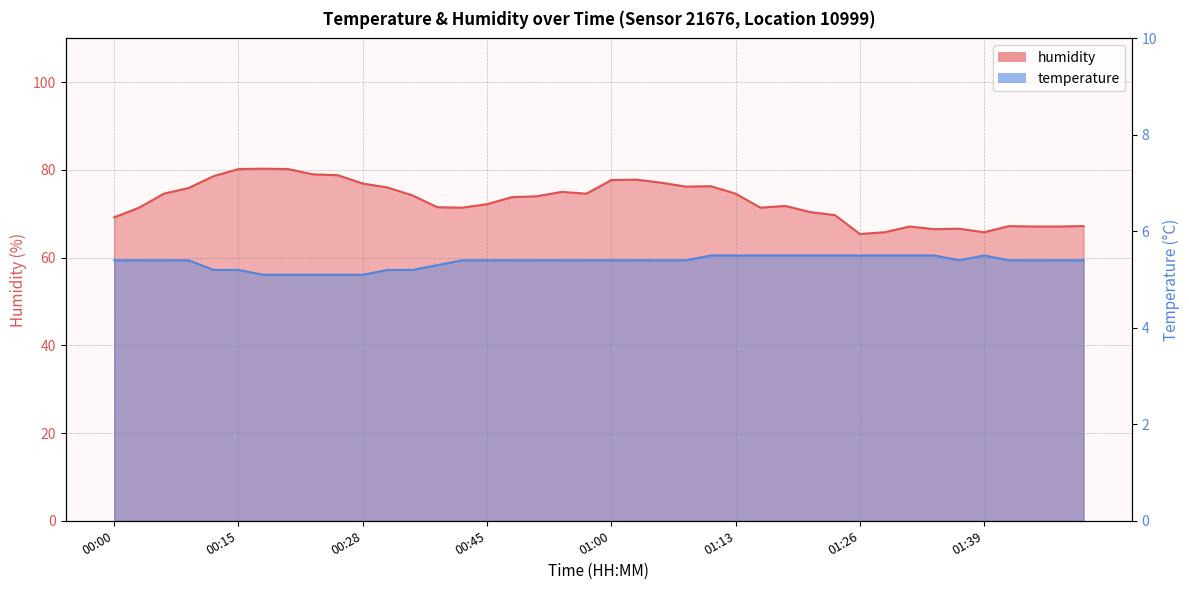

What is the difference between the humidity values at 00:48 and 01:13?

0.8